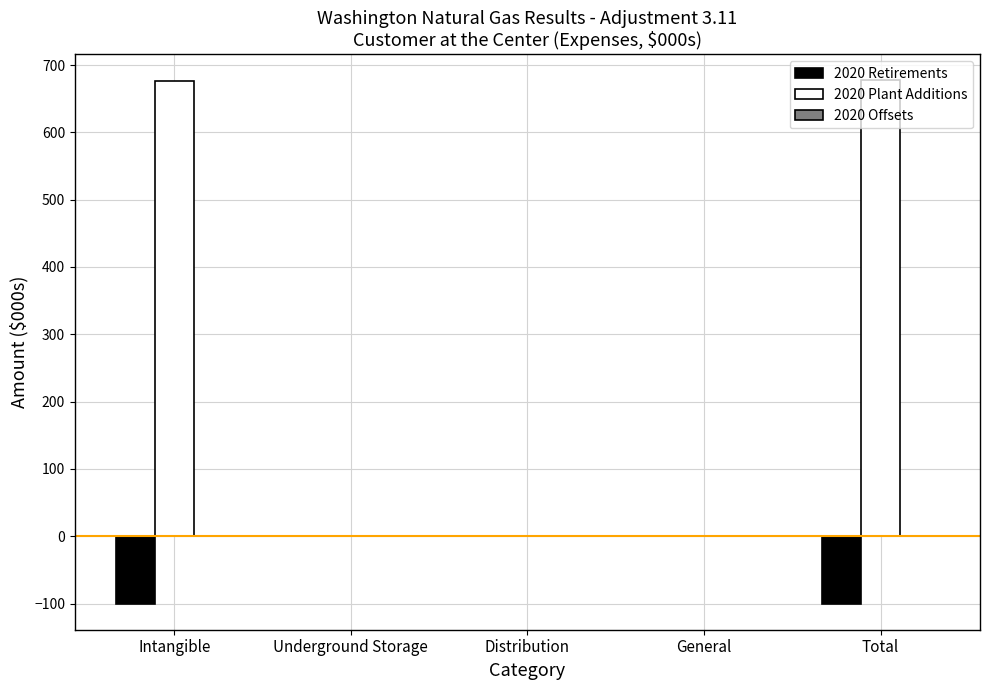

Which series has the largest total across all categories?

2020 Plant Additions